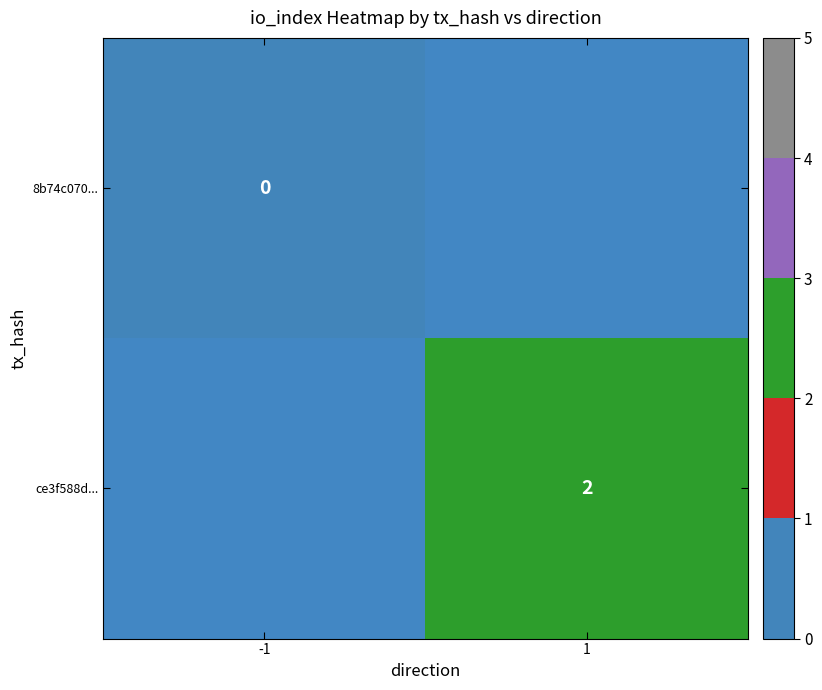

Which has a higher value, -1 or 1?

1